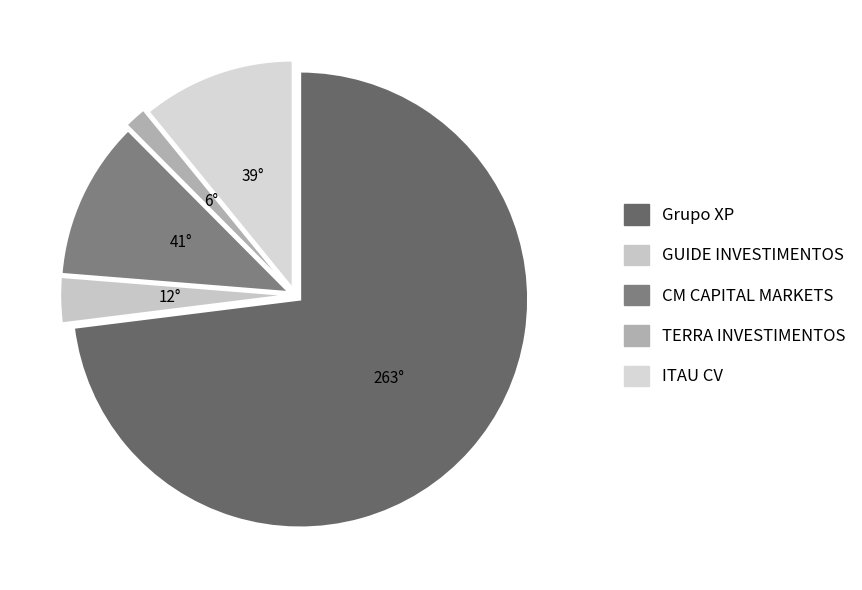

Count the number of slices in the pie.

5